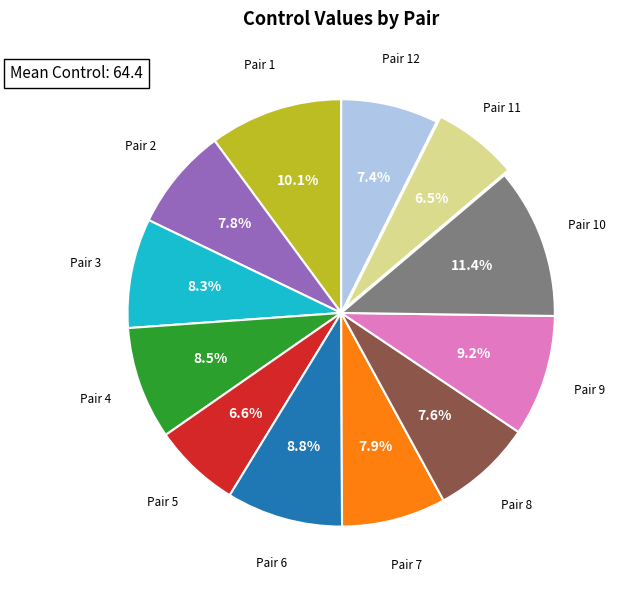

Which category has the biggest portion of the pie?

Pair 10